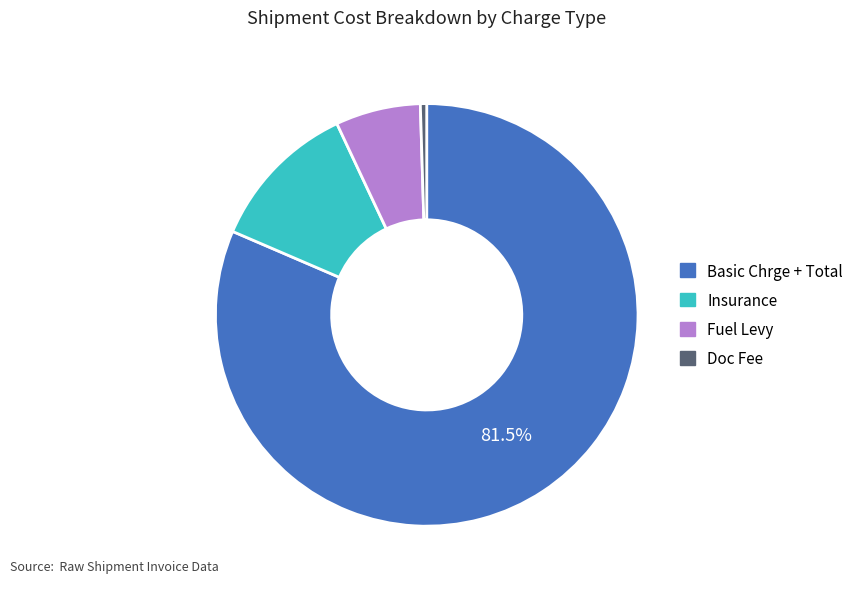

Between Basic Chrge + Total and Doc Fee, which is larger?

Basic Chrge + Total